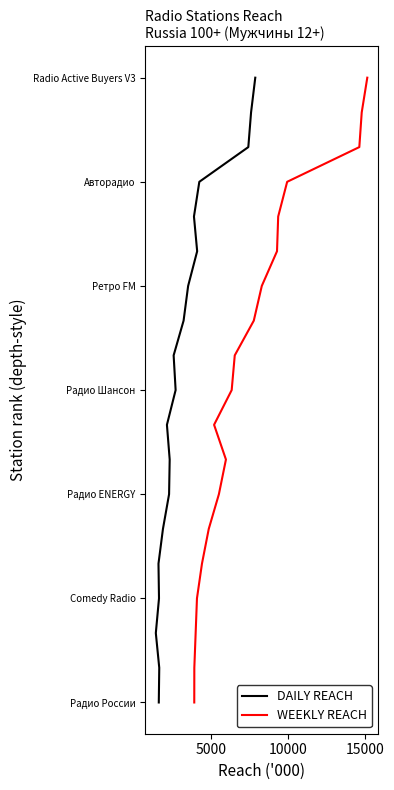

True or false: WEEKLY REACH has a value of -28 at 16.

False